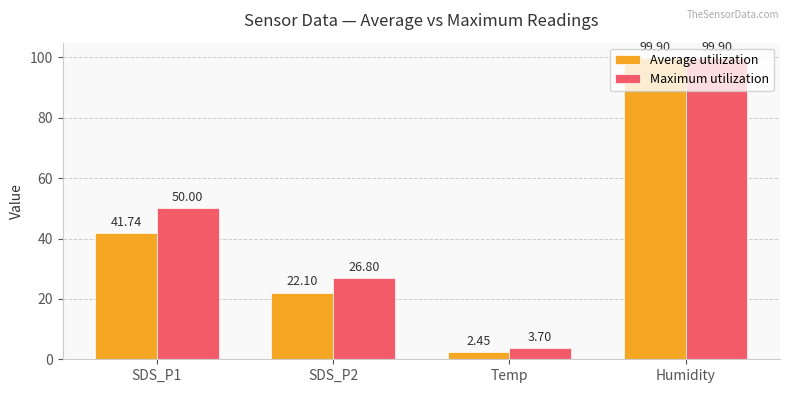

At how many categories does at least one series exceed 74?

1